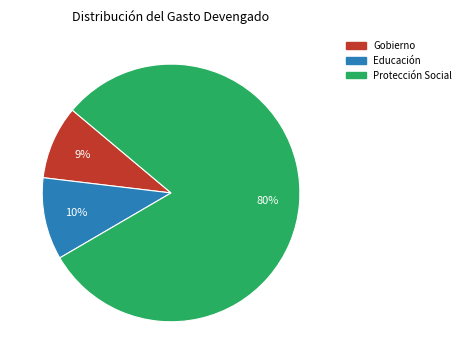

Is there any slice that represents more than half of the pie?

Yes